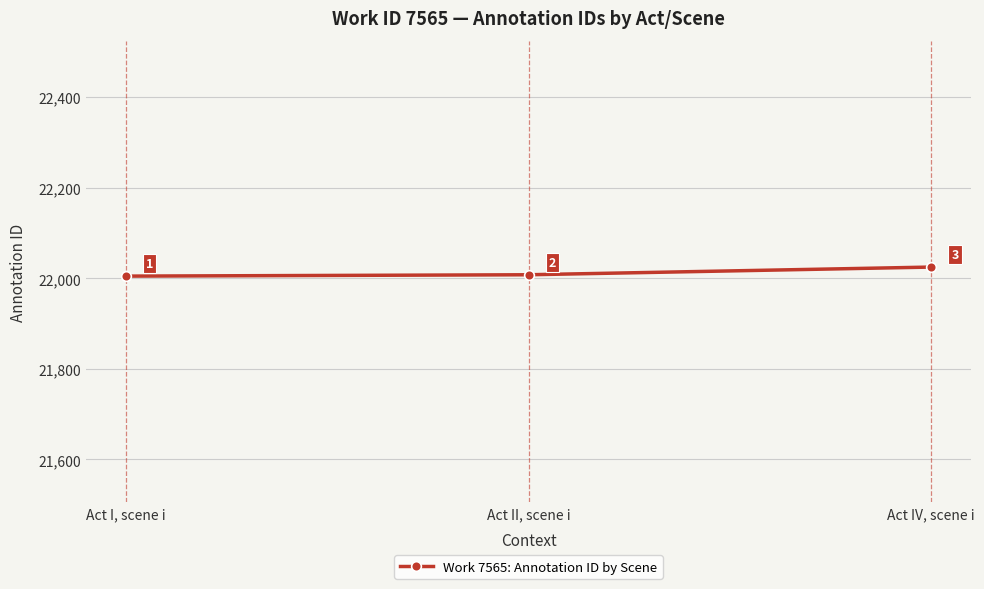

Reading left to right, list all the values displayed in this chart.

Act I, scene i=22005	Act II, scene i=22008	Act IV, scene i=22025